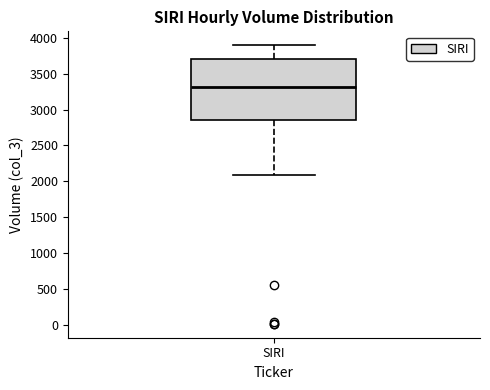

Transcribe this box plot: give where the median line is, the range the box spans, and where the two whiskers end, as read against the y-axis. The values are not printed on the chart, so give them approximately, as read against the axis.

median 3300, box 2850 to 3700, whiskers 2100 to 3900